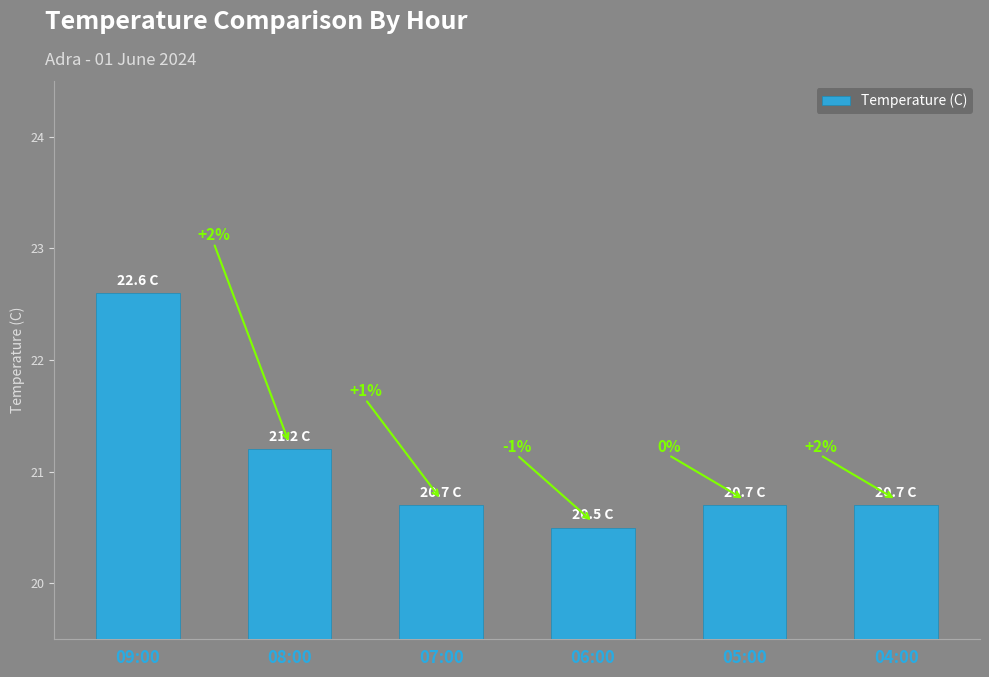

Are the bars horizontal?

No